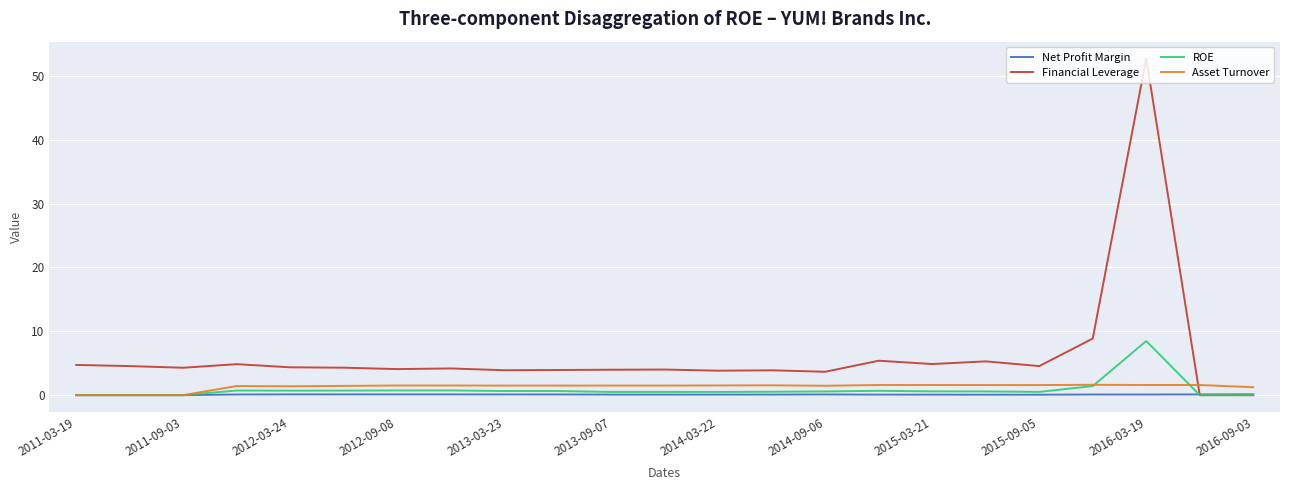

How many lines are shown in the chart?

4